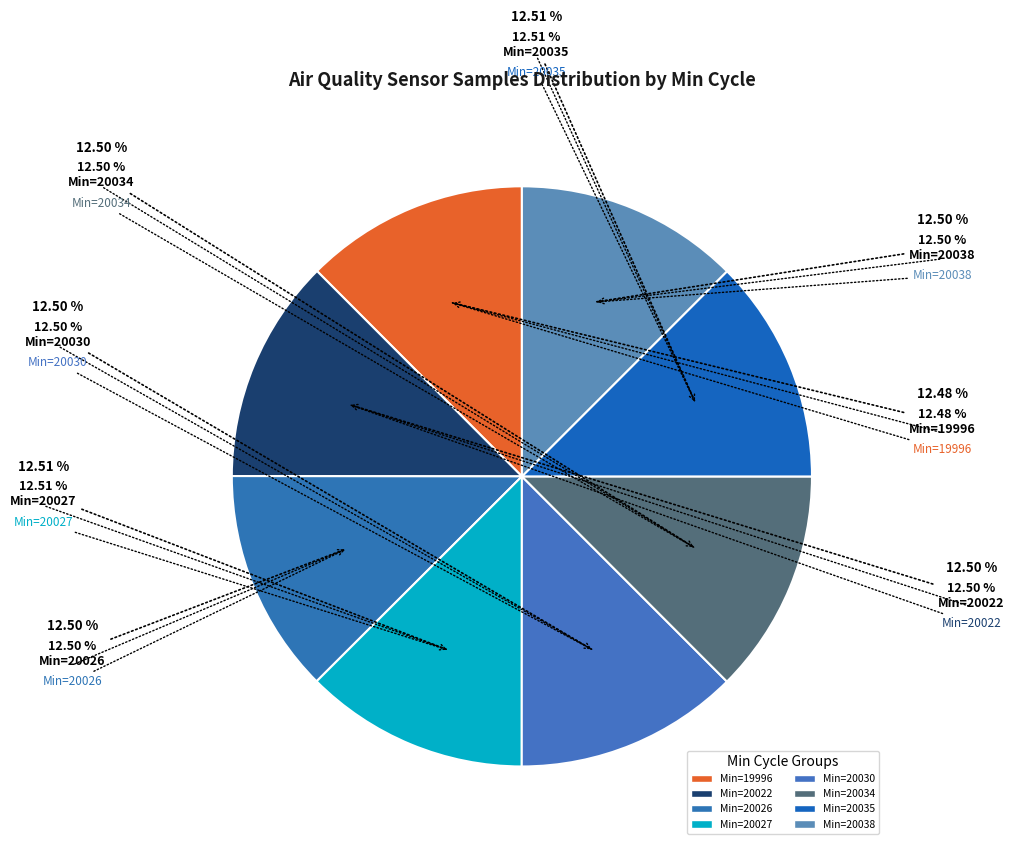

What percentage is NOT represented by 20034?

87.5%